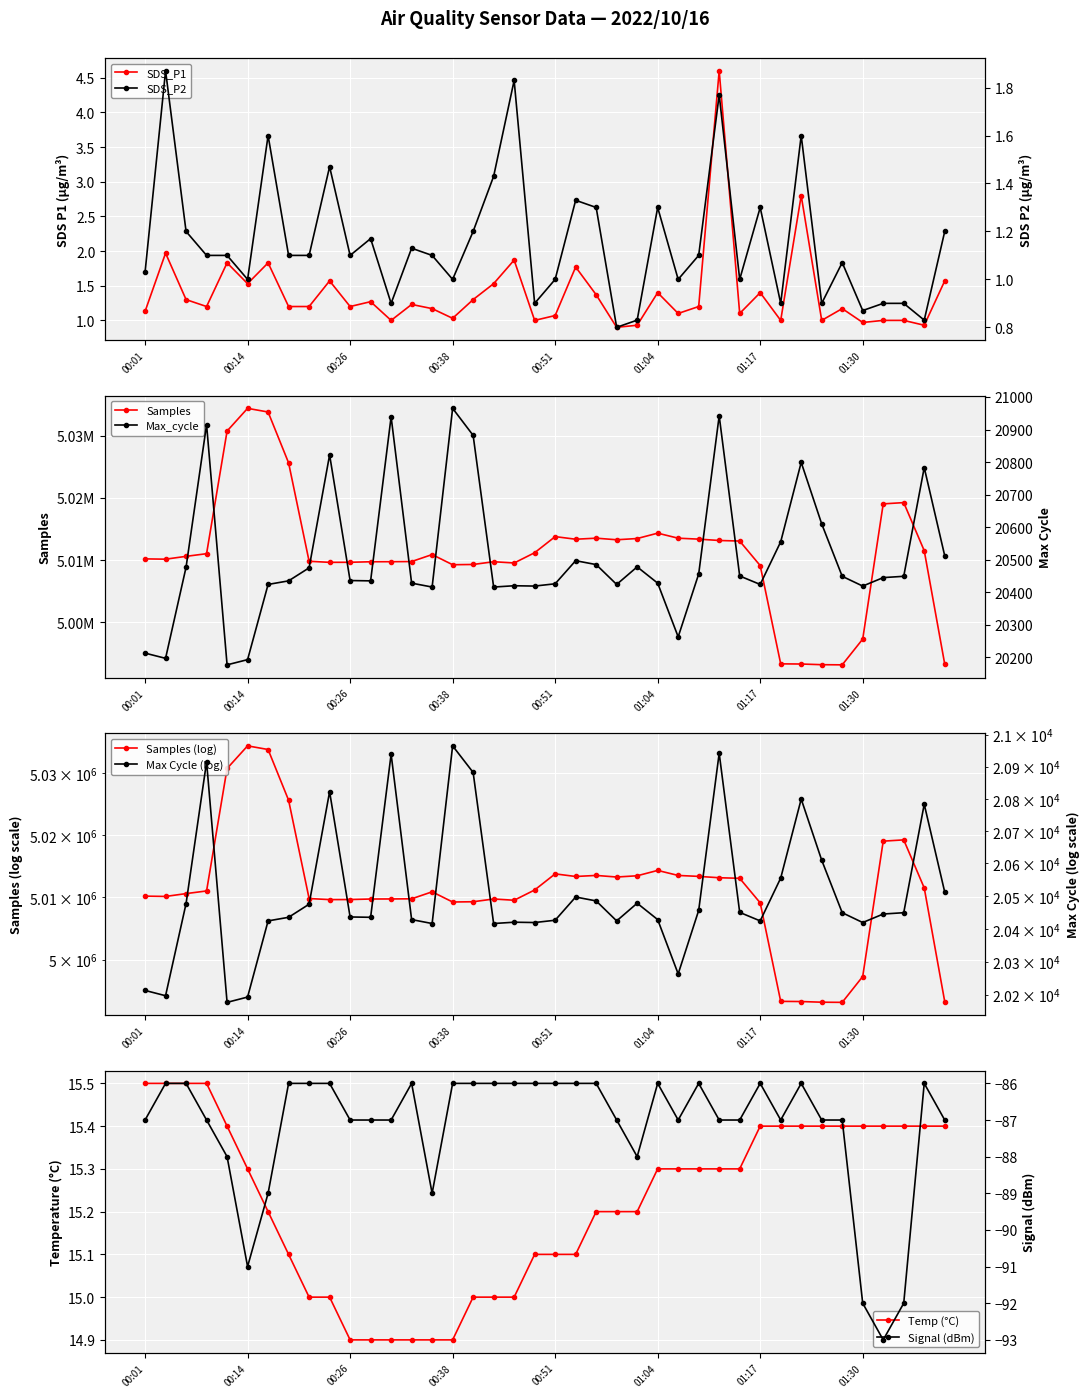

What is the sum of the SDS_P2 values at 00:21 and 00:43?

2.5